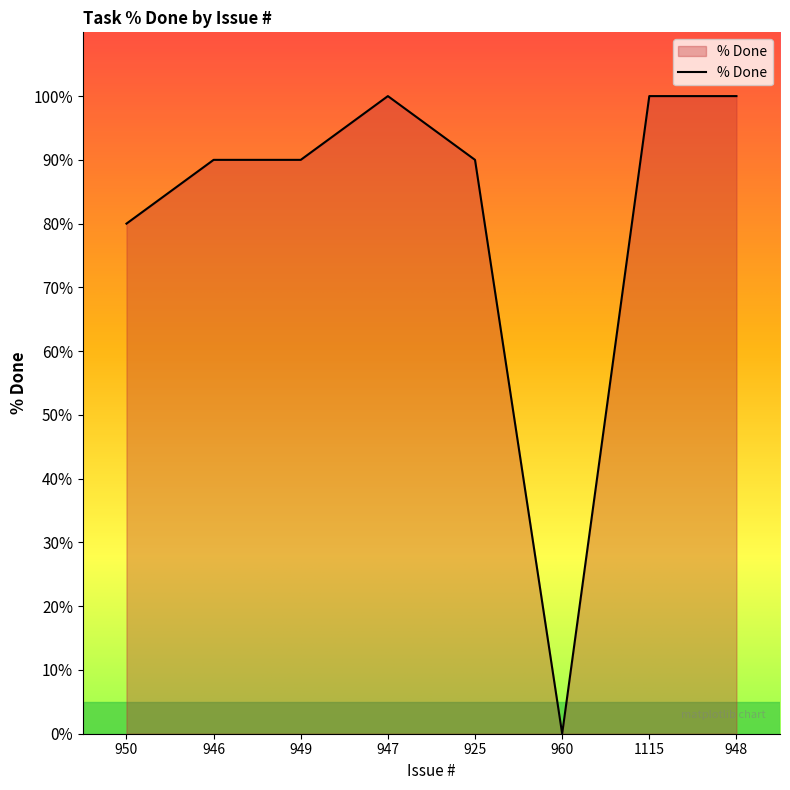

Approximately how many times larger is the value at 948 compared to 949?

1.1